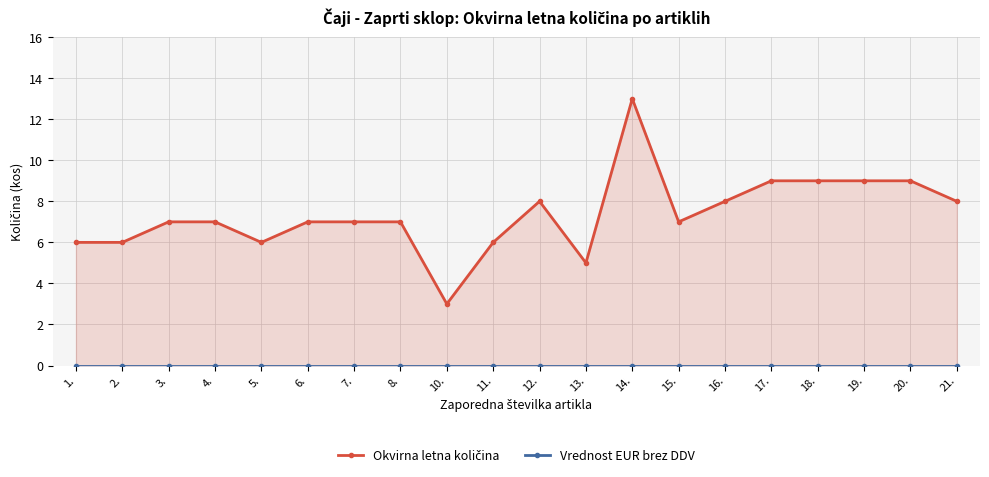

Rank the series by their average value, from lowest to highest.

Vrednost EUR brez DDV, Okvirna letna količina